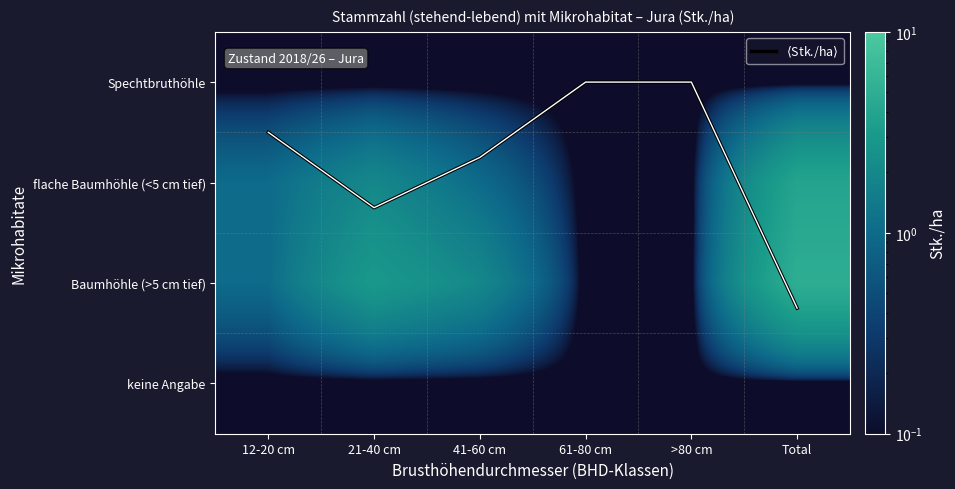

At 61-80 cm, list the series in order from largest to smallest.

$\langle$Stk./ha$\rangle$, Spechtbruthöhle, flache Baumhöhle (<5 cm tief), Baumhöhle (>5 cm tief), keine Angabe